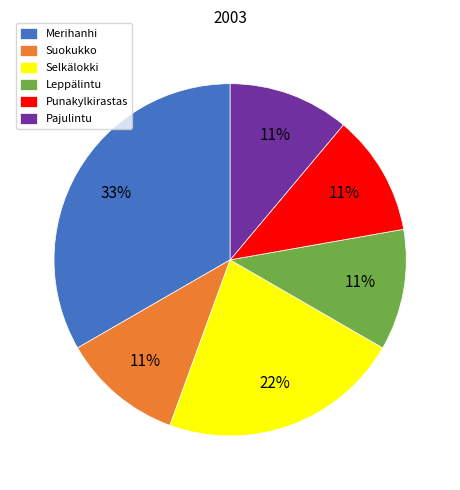

To the nearest percent, what is the combined percentage of Merihanhi and Selkälokki?

56%